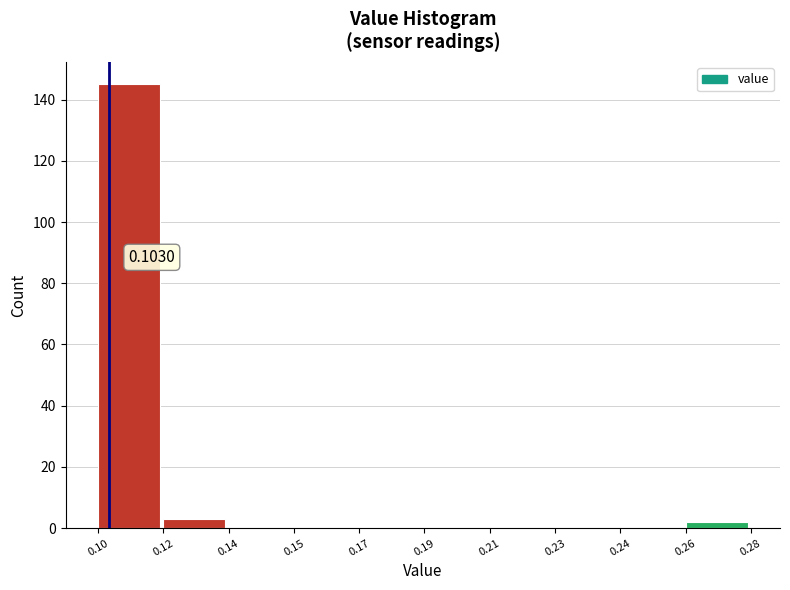

What is the sum of all values?

150